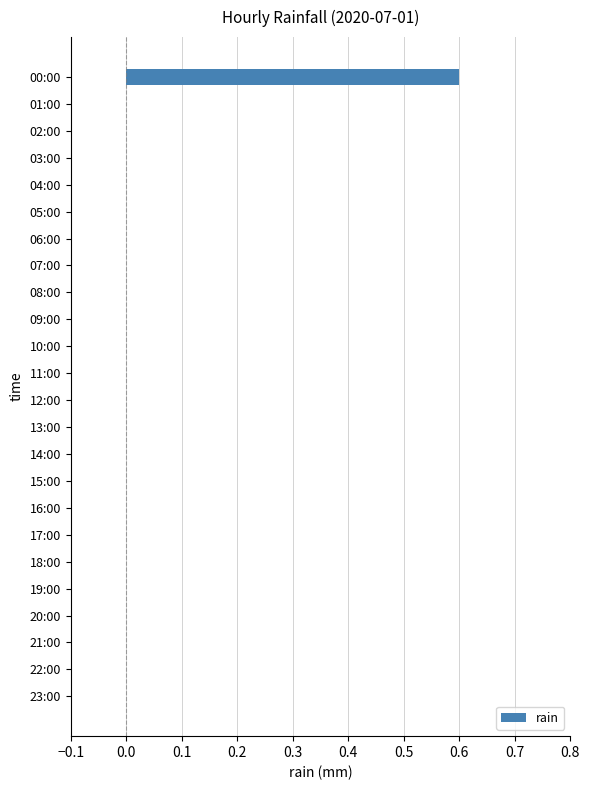

The chart shows a value of 0.0 at 15:00. True or false?

True